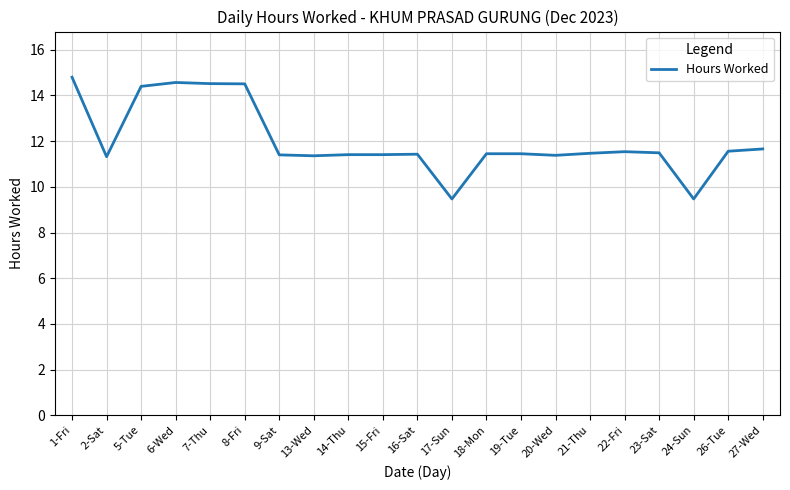

What position from the left is 17-Sun?

12